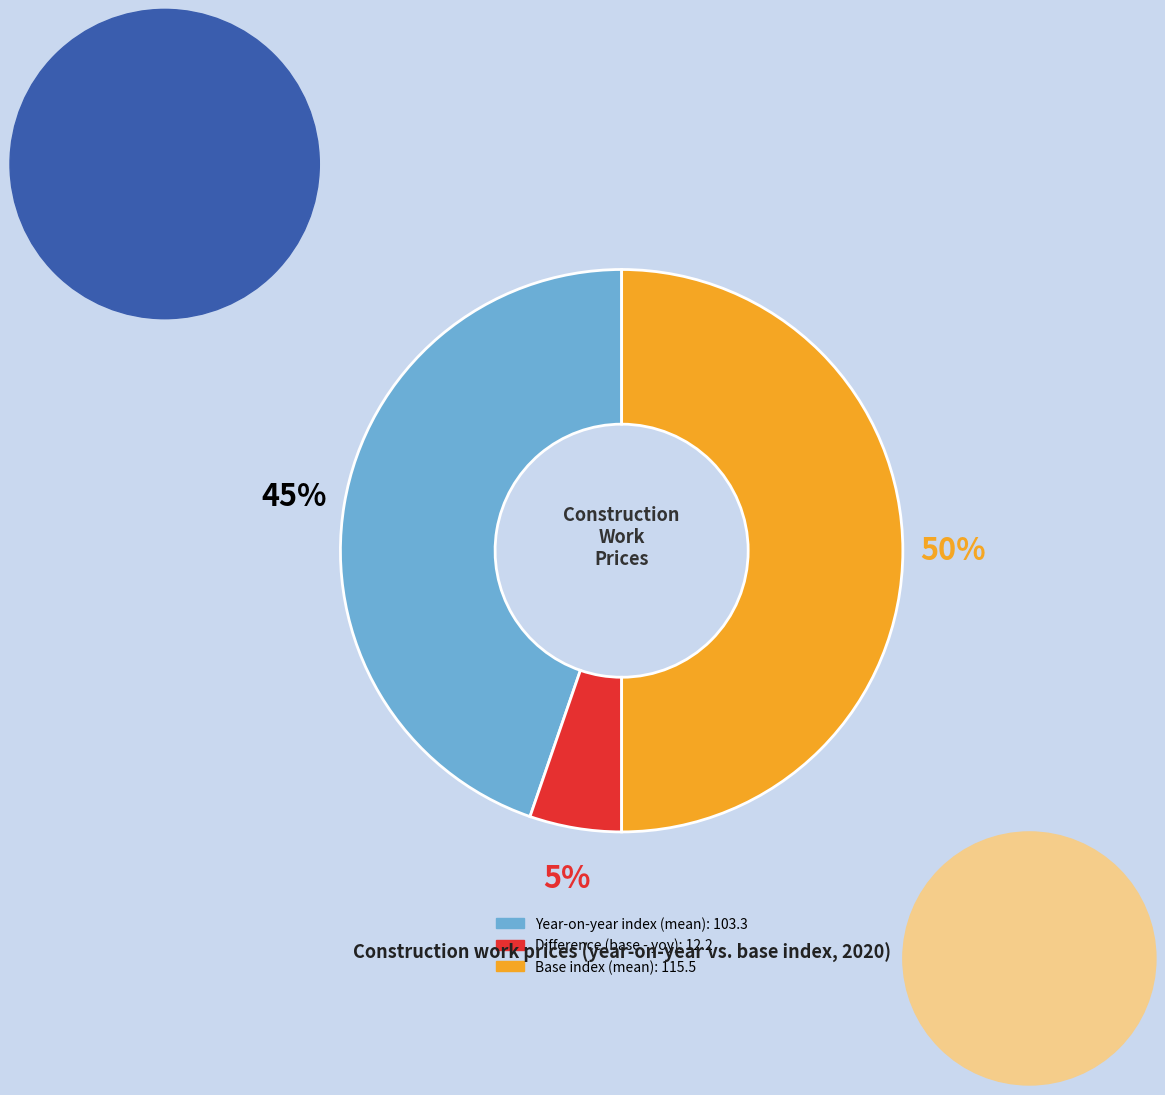

How many slices are in this pie chart?

3